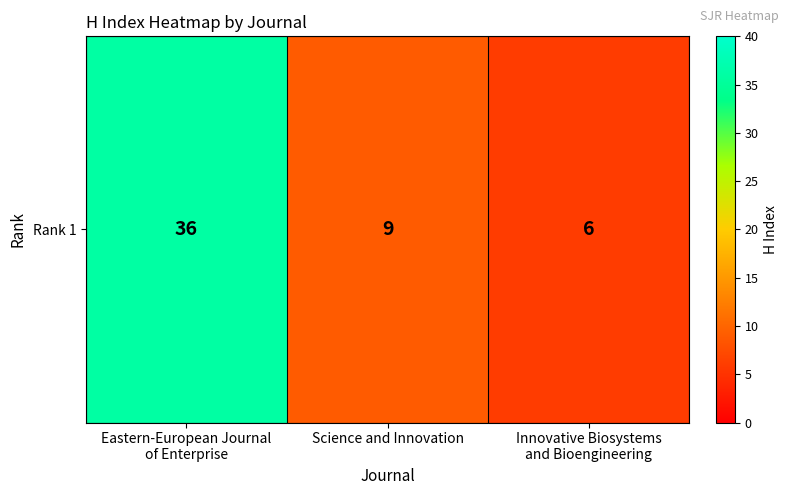

Reading right to left, extract all data points from this chart.

Innovative Biosystems
and Bioengineering=6	Science and Innovation=9	Eastern-European Journal
of Enterprise=36